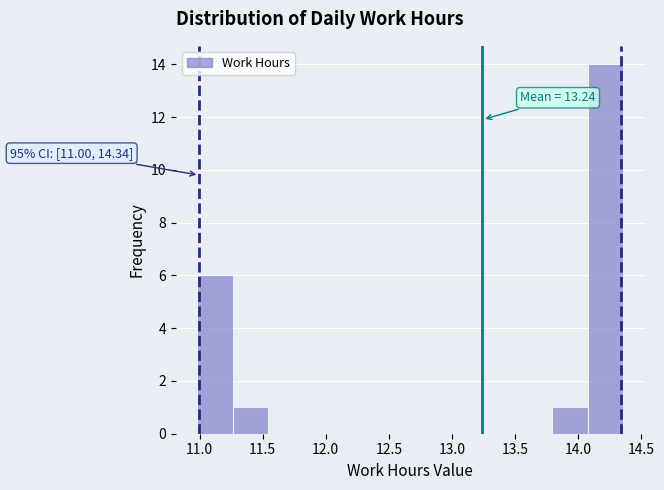

Over which range of the x-axis is the bar tallest?

14.10 to 14.35